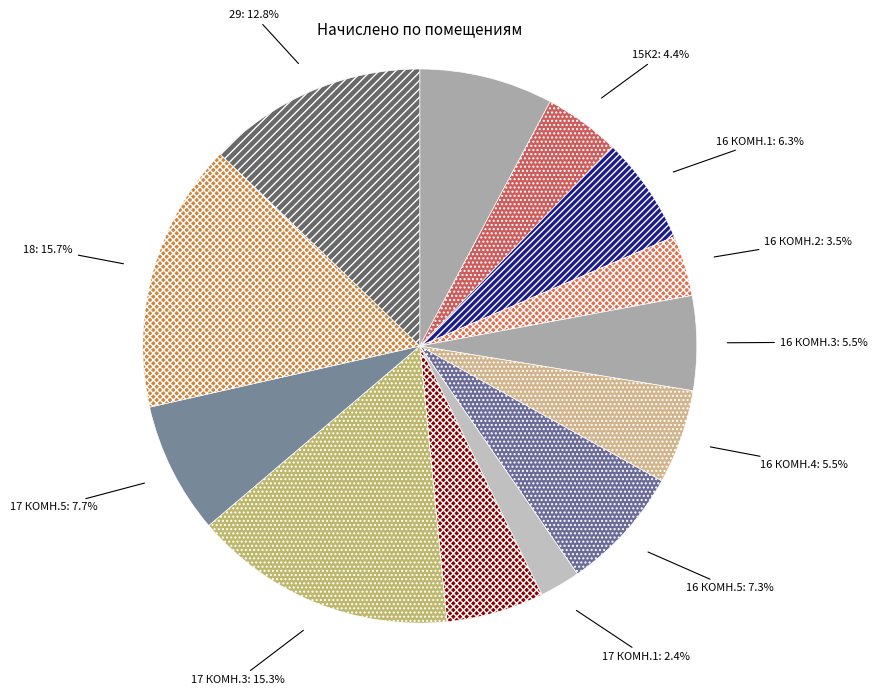

Is it true that 29 is 24% of the pie?

False